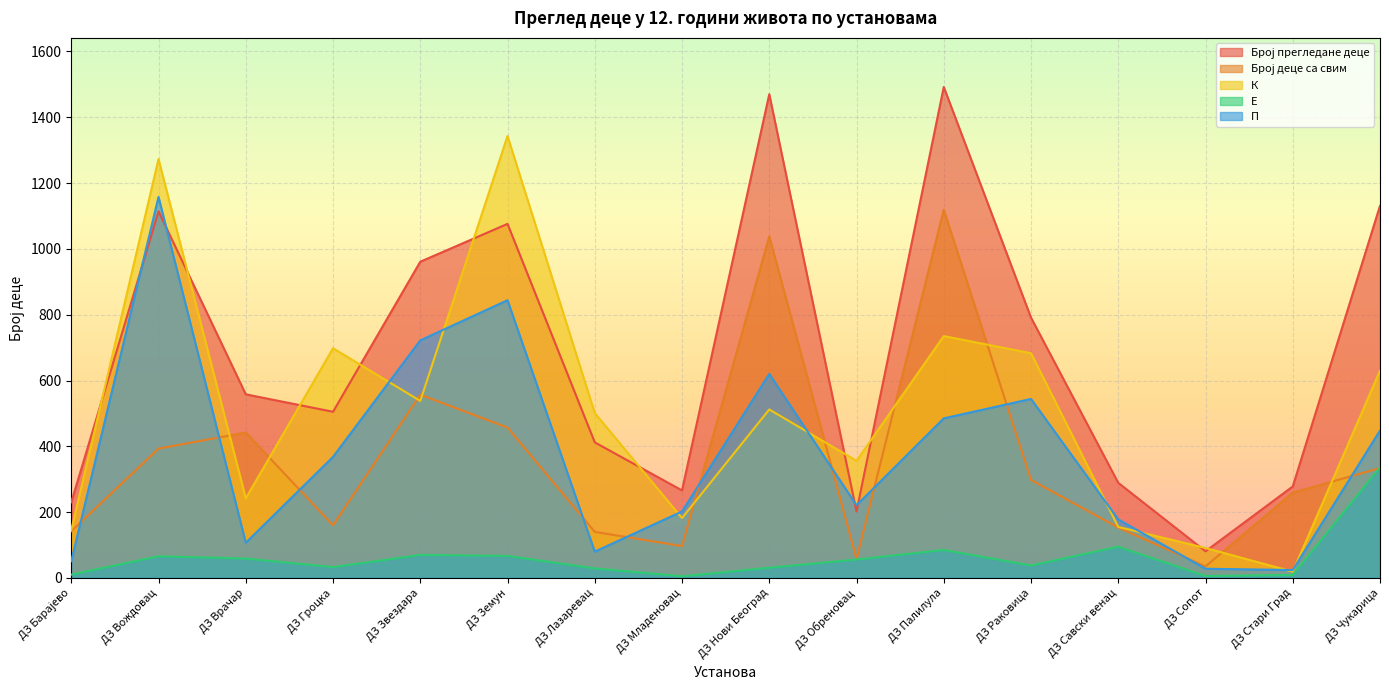

How many lines are shown in the chart?

5